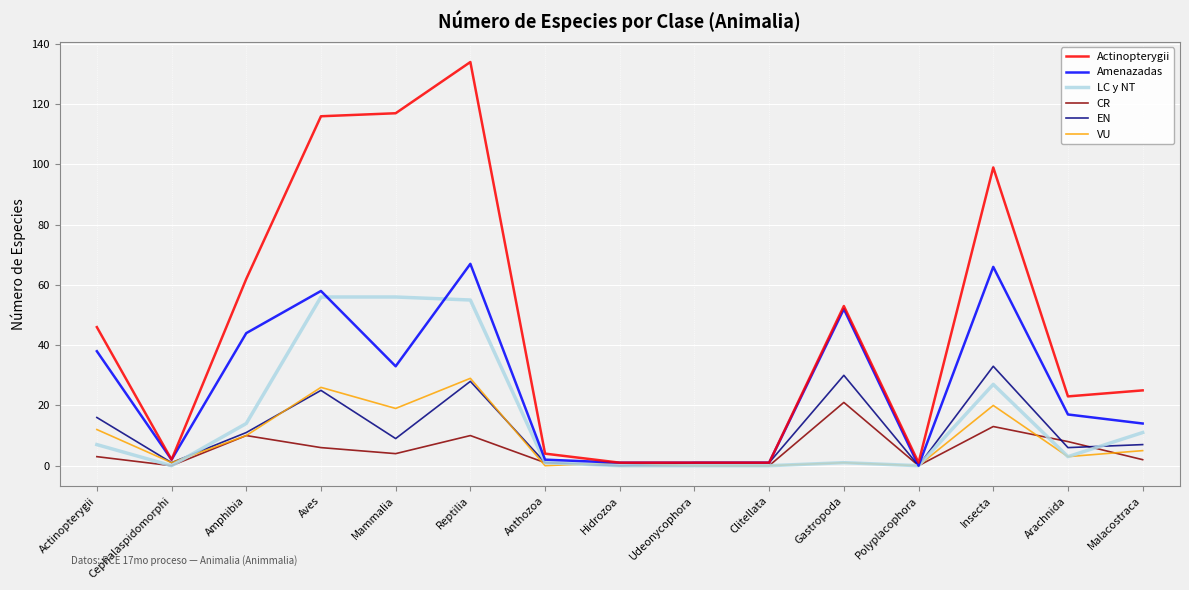

Which label corresponds to the largest value in the chart?

Reptilia